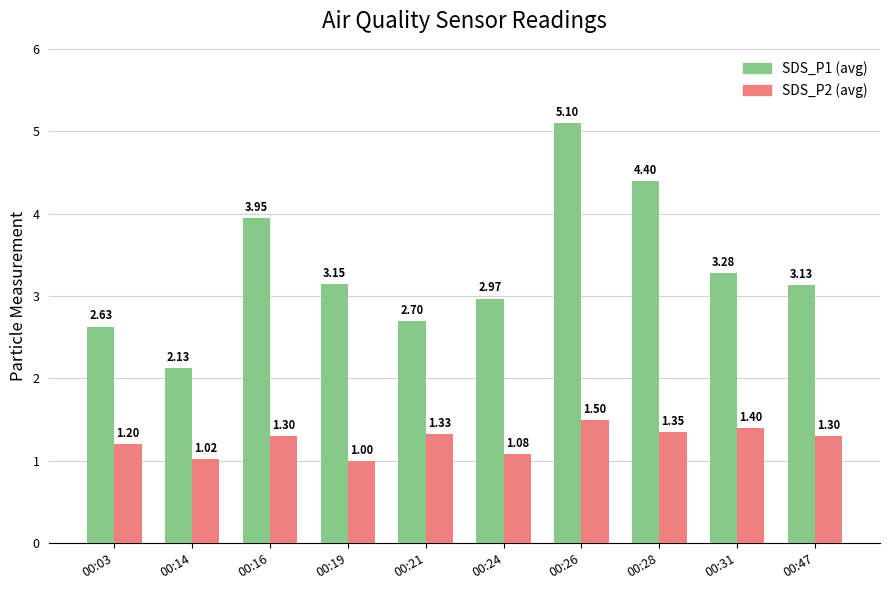

What is the spread (max minus min) of values at 00:26?

3.6